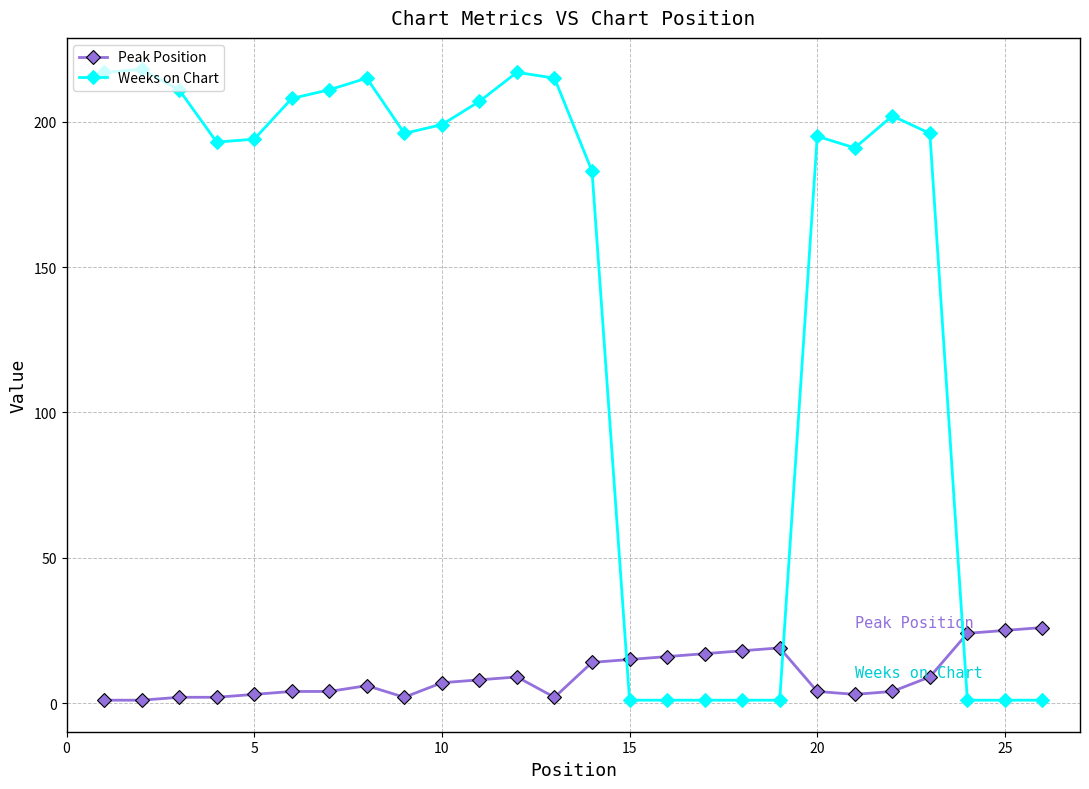

Which series has the largest range (max minus min)?

Weeks on Chart